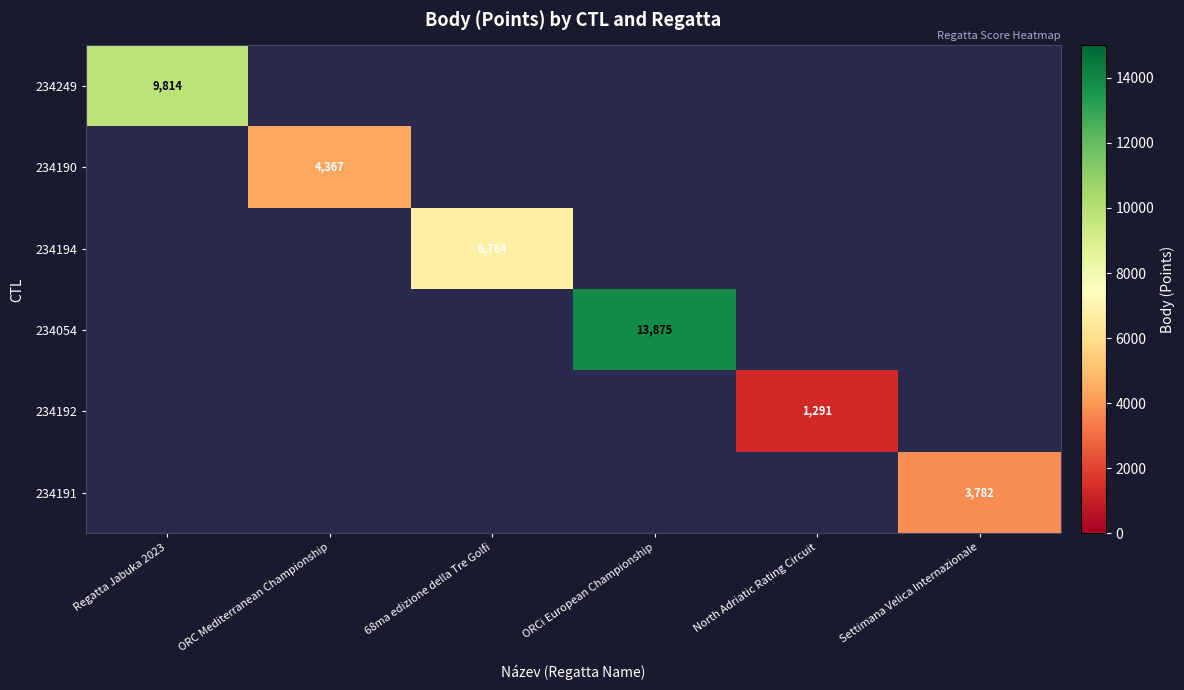

How many categories are shown in the chart?

6